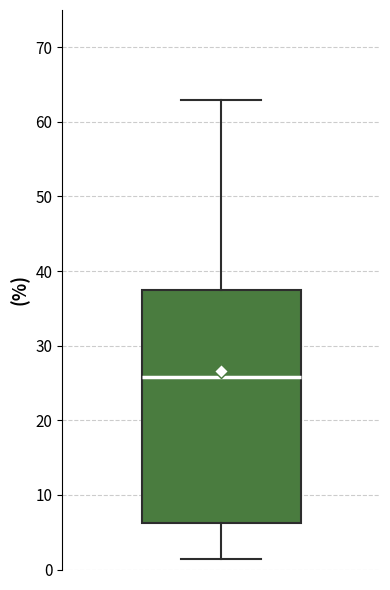

Read this box plot against the y-axis: the position of the median line, the range covered by the box, and the ends of both whiskers. The values are not printed on the chart, so give them approximately, as read against the axis.

median 26, box 6 to 37, whiskers 1 to 63